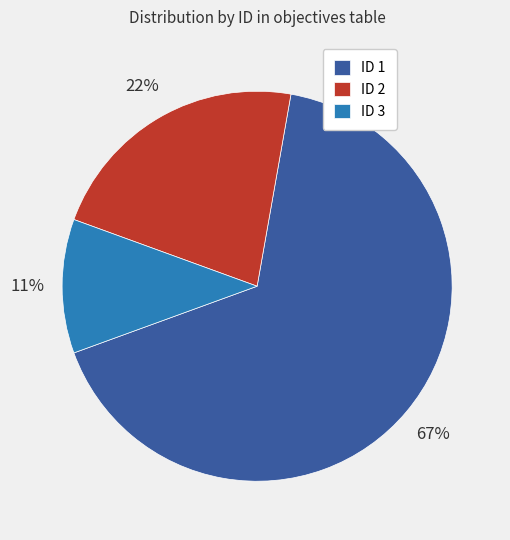

Rank the categories by value from highest to lowest.

ID 1, ID 2, ID 3